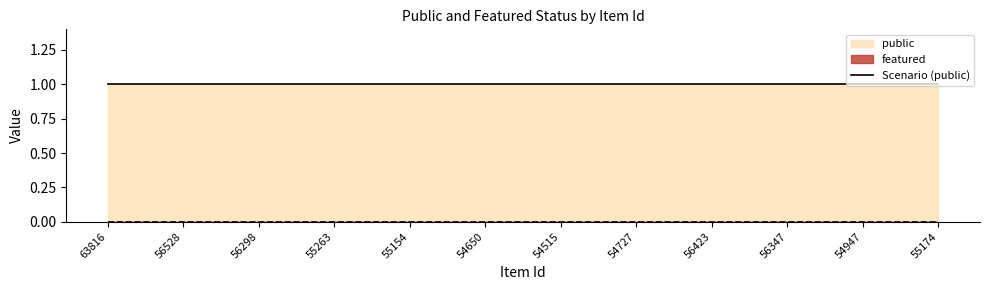

How many data points does each series have?

12